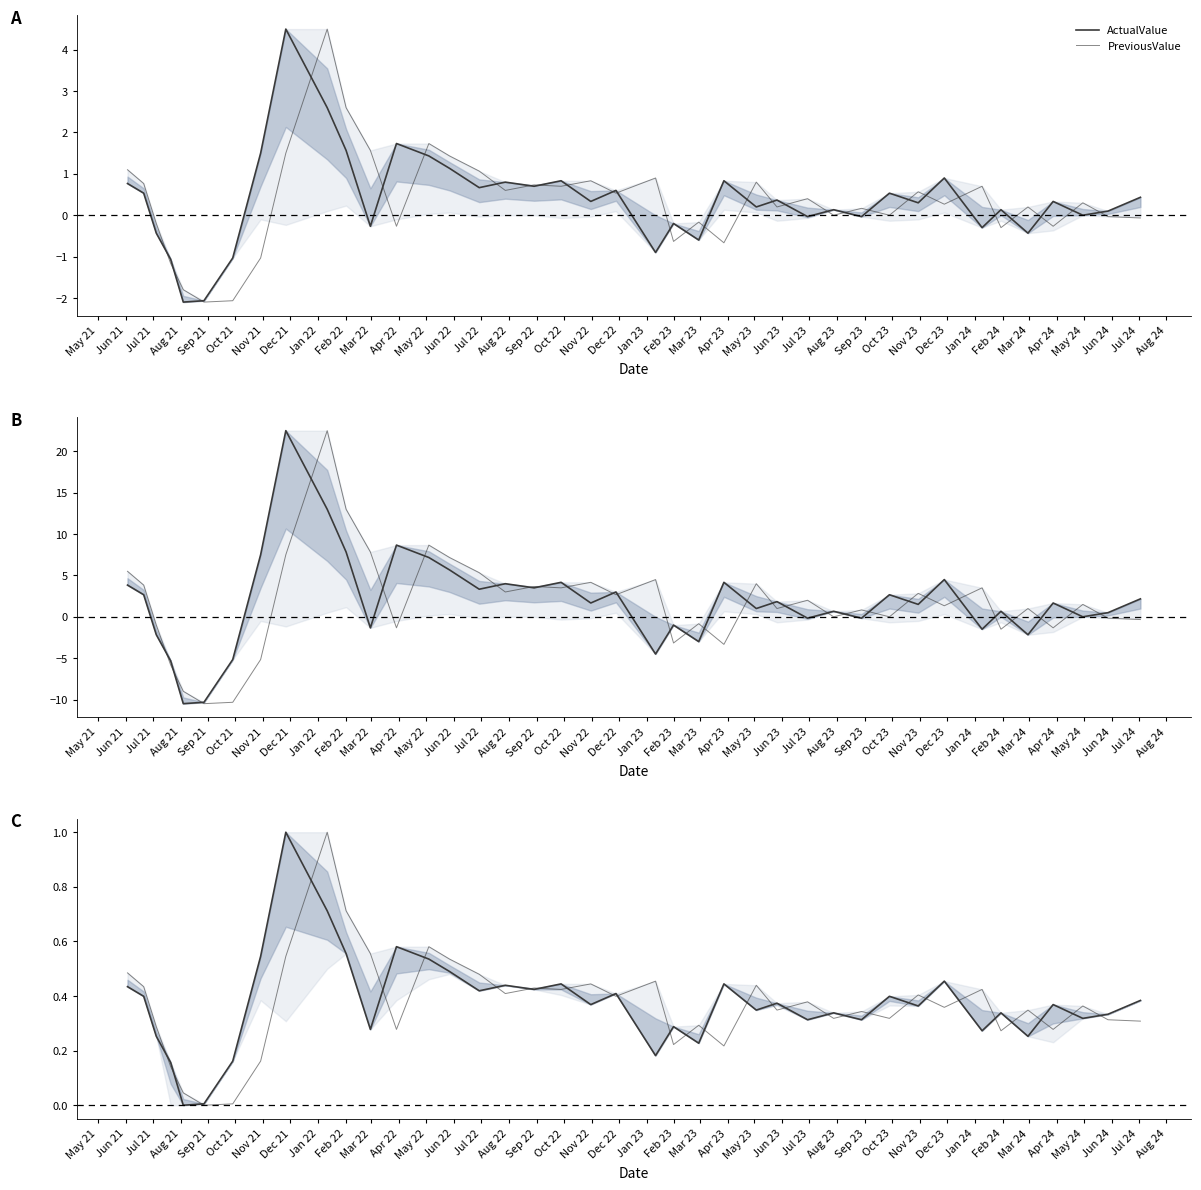

True or false: ActualValue has a value of 0.5 at Feb 24.

False